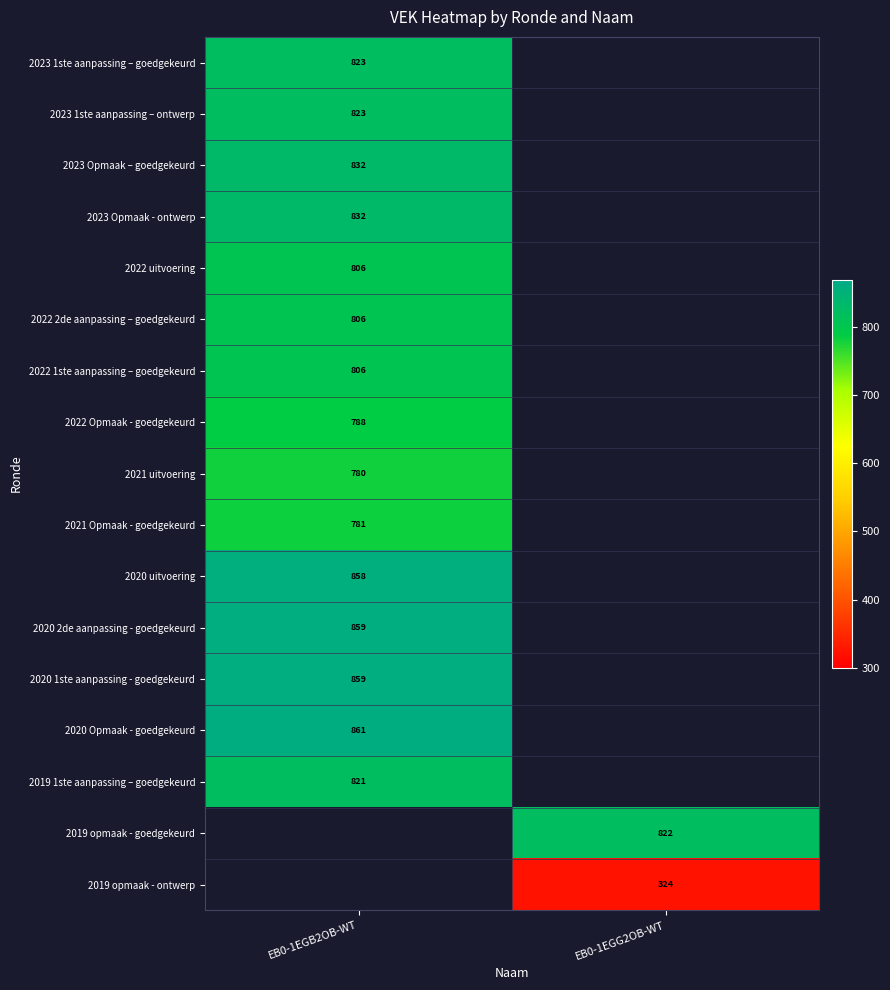

True or false: 2023 Opmaak - ontwerp has a value of 832 at EB0-1EGB2OB-WT.

True